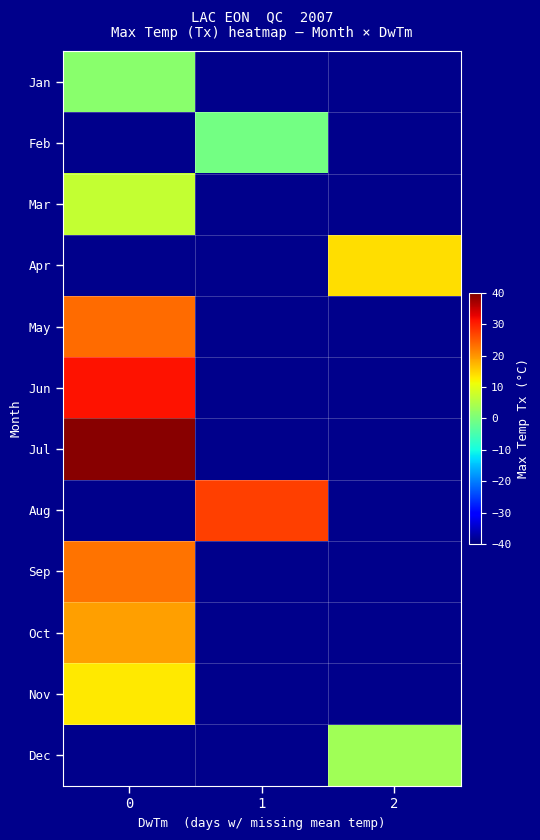

What is the difference between the highest and lowest values at 0?

37.8